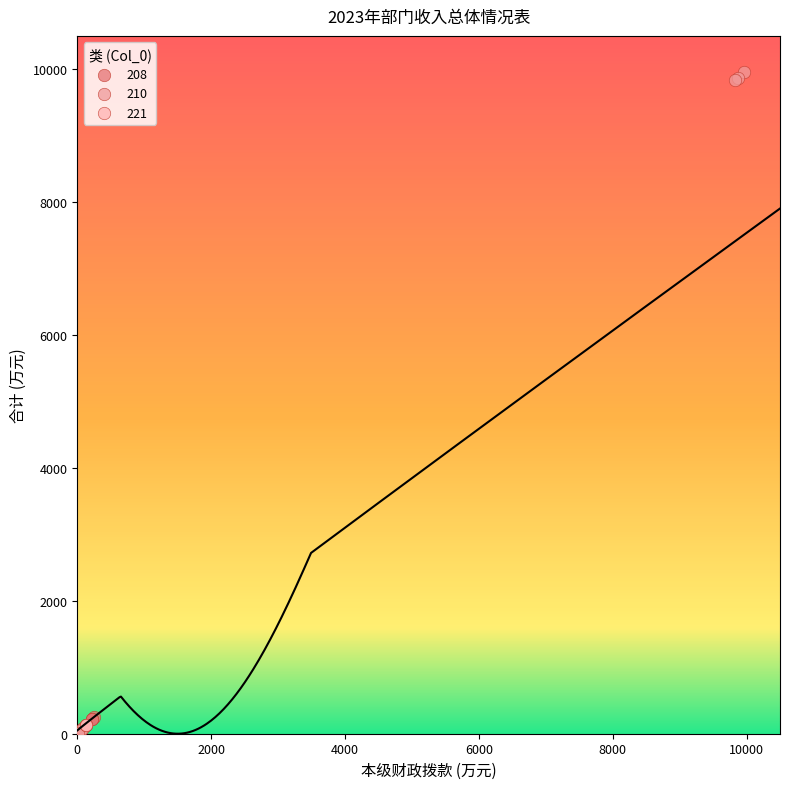

What are all the series names shown in the legend?

208, 210, 221